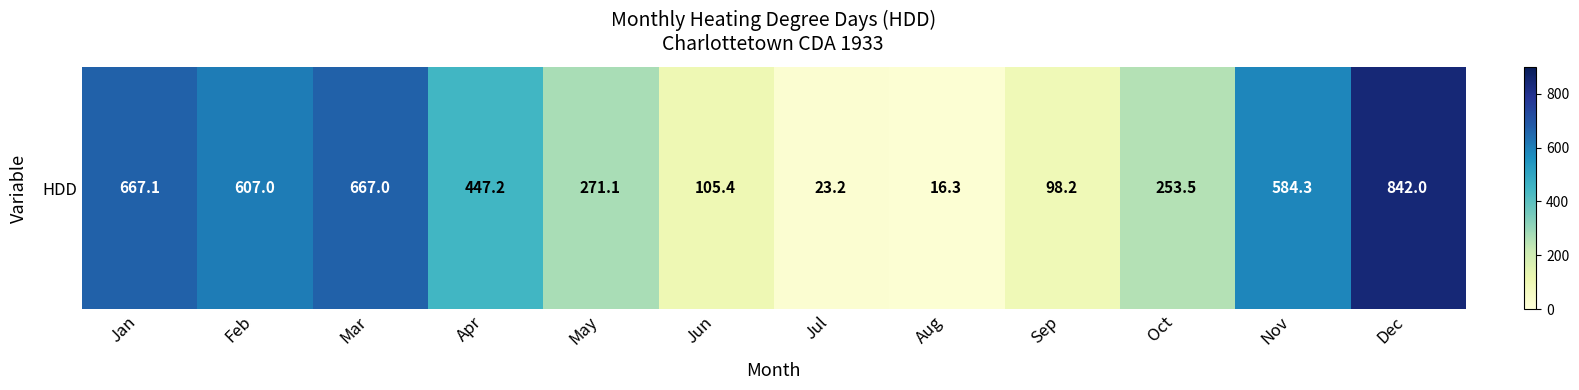

What is the difference between the values at Jun and Jul?

82.2